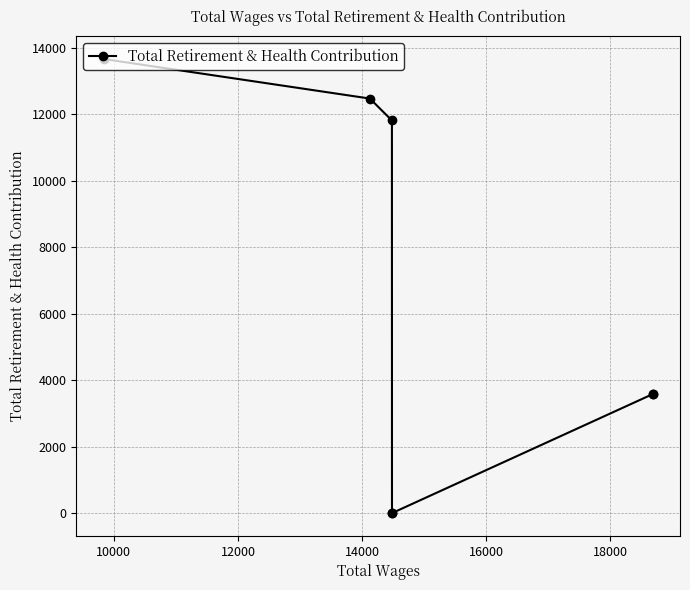

Is this an area chart (filled region under the line)?

No